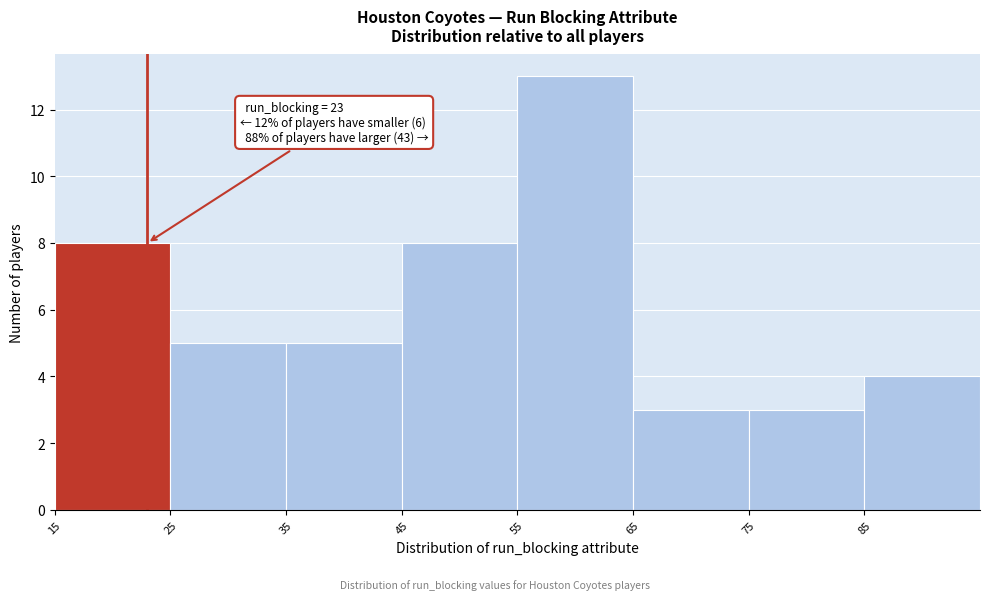

Over which range of the x-axis is the bar tallest?

55 to 65